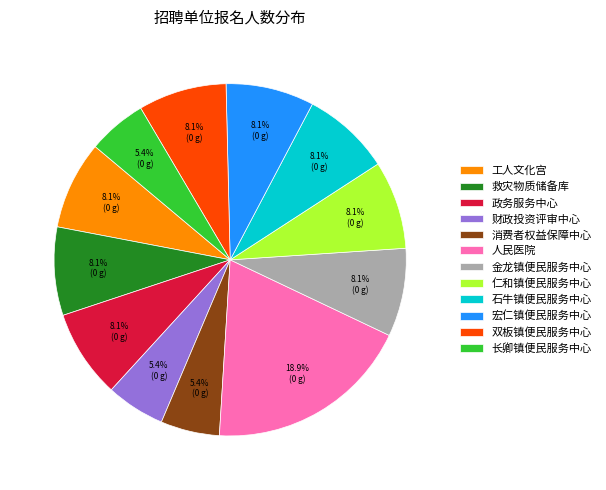

How many segments does this pie chart have?

12